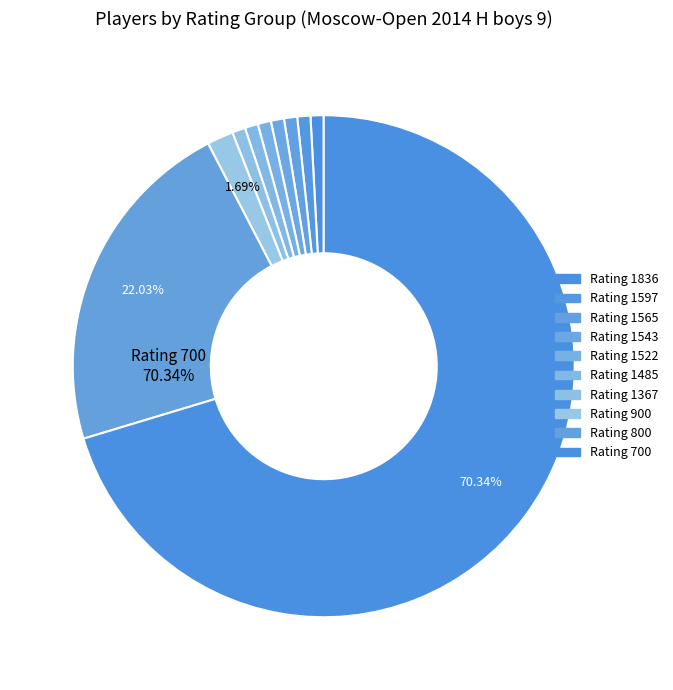

Is 700 the majority of the pie?

Yes